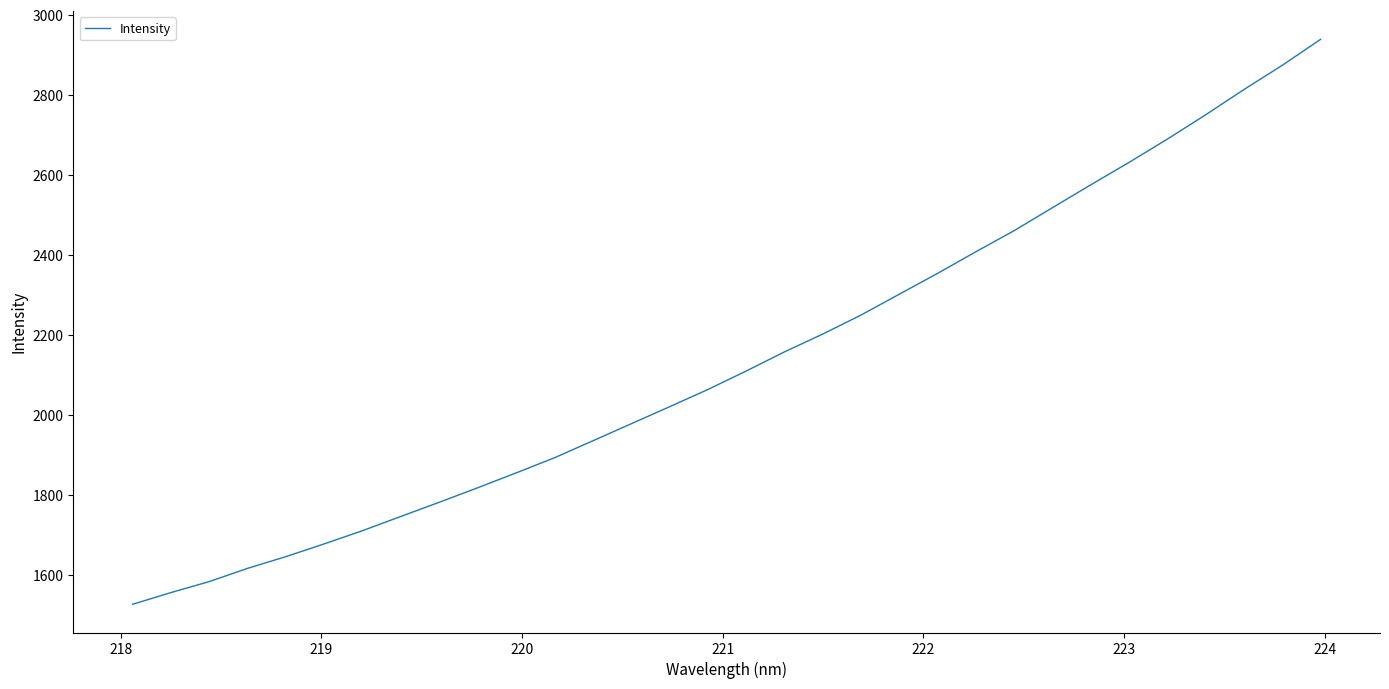

What is the smallest value displayed?

1527.4